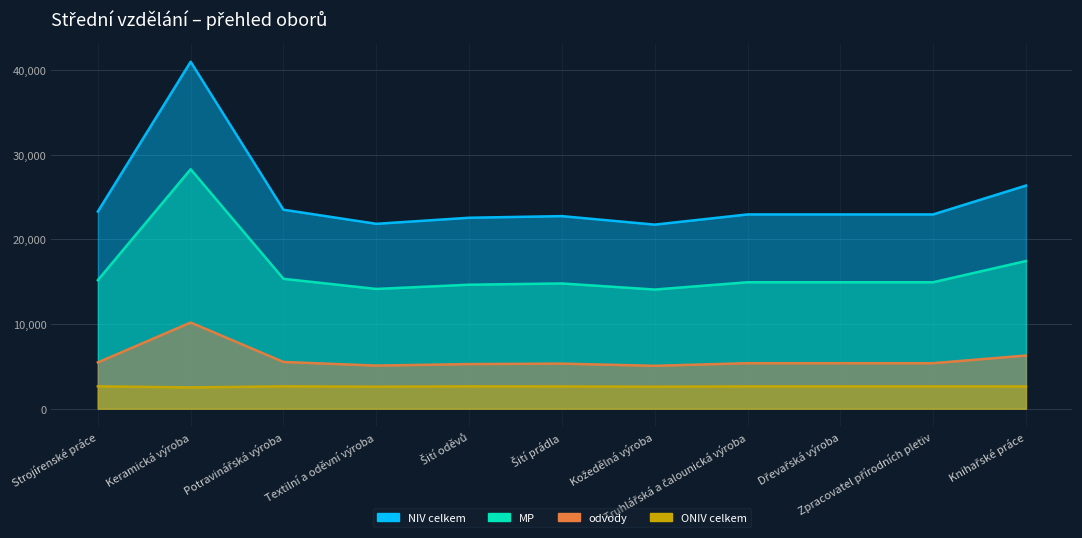

What is the smallest value displayed?

2517